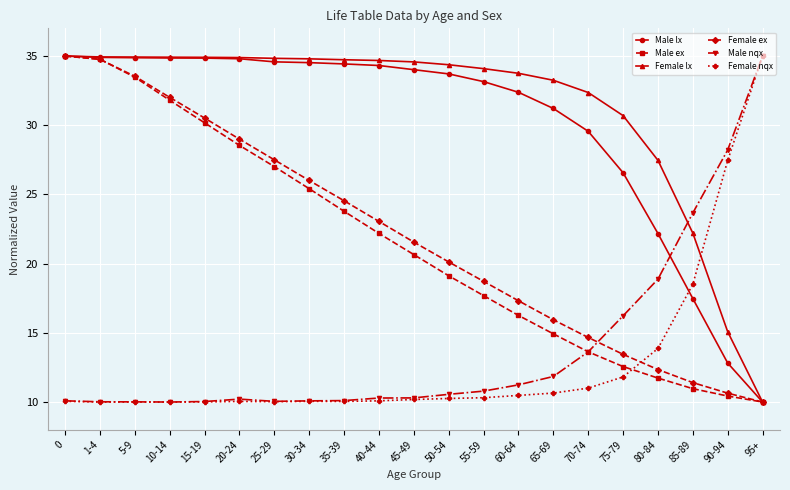

Which series has the largest total across all categories?

Female lx